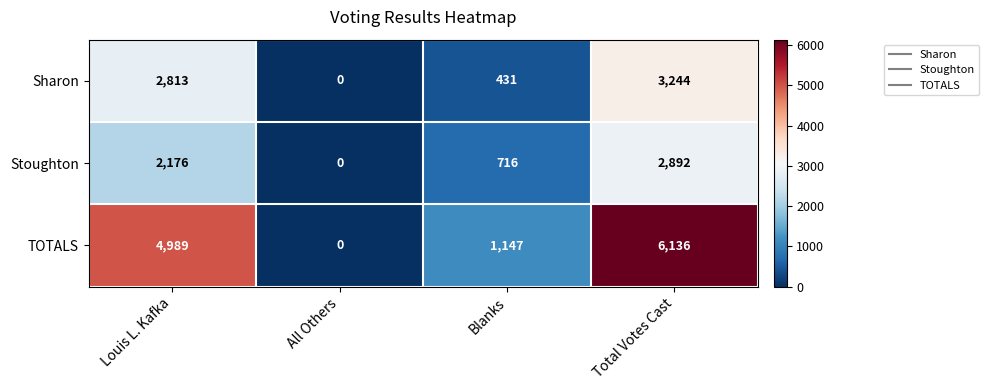

Is it true that Stoughton equals -905 at All Others?

False